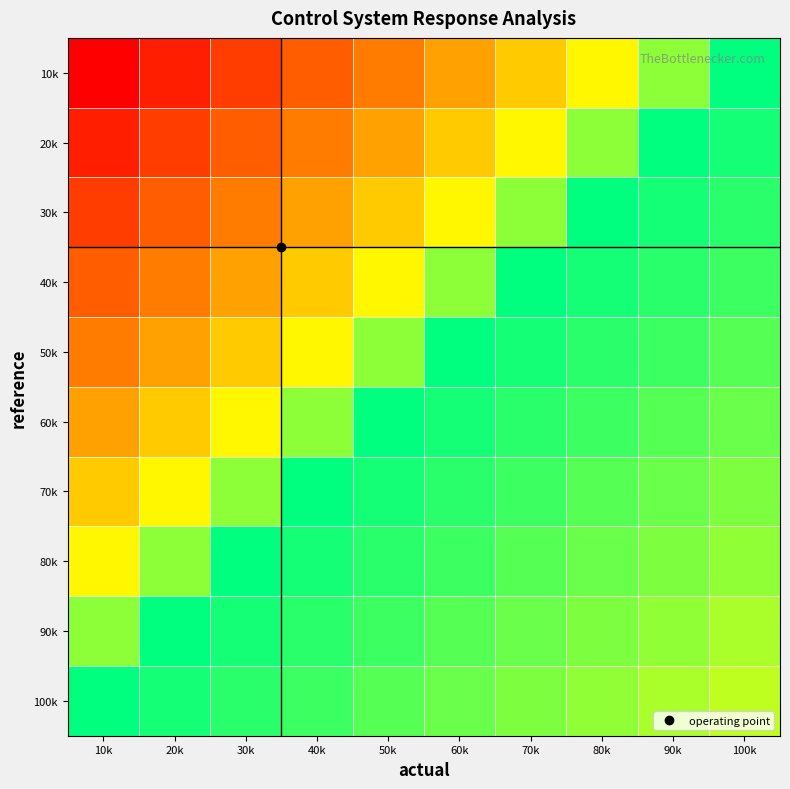

How many distinct data groups are displayed?

10